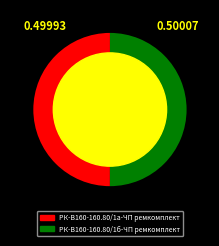

Do РК-В160-160.80/1а-ЧП ремкомплект and РК-В160-160.80/1б-ЧП ремкомплект together represent more than half of the pie?

Yes